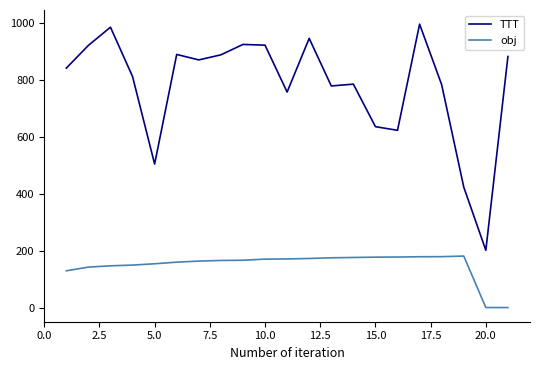

Rank the series by their average value, from lowest to highest.

obj, TTT